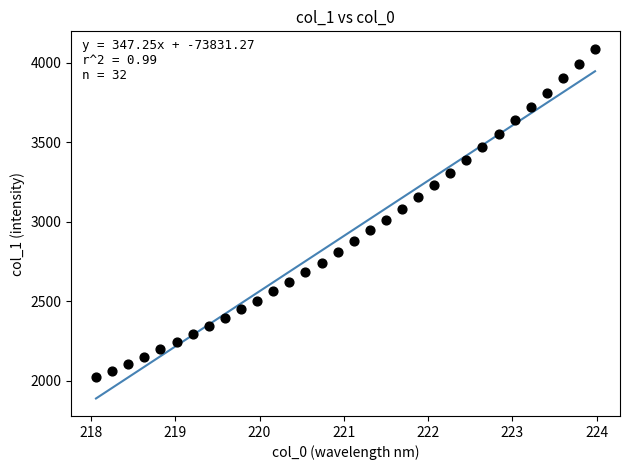

What is the range of X values (max minus min)?

5.9